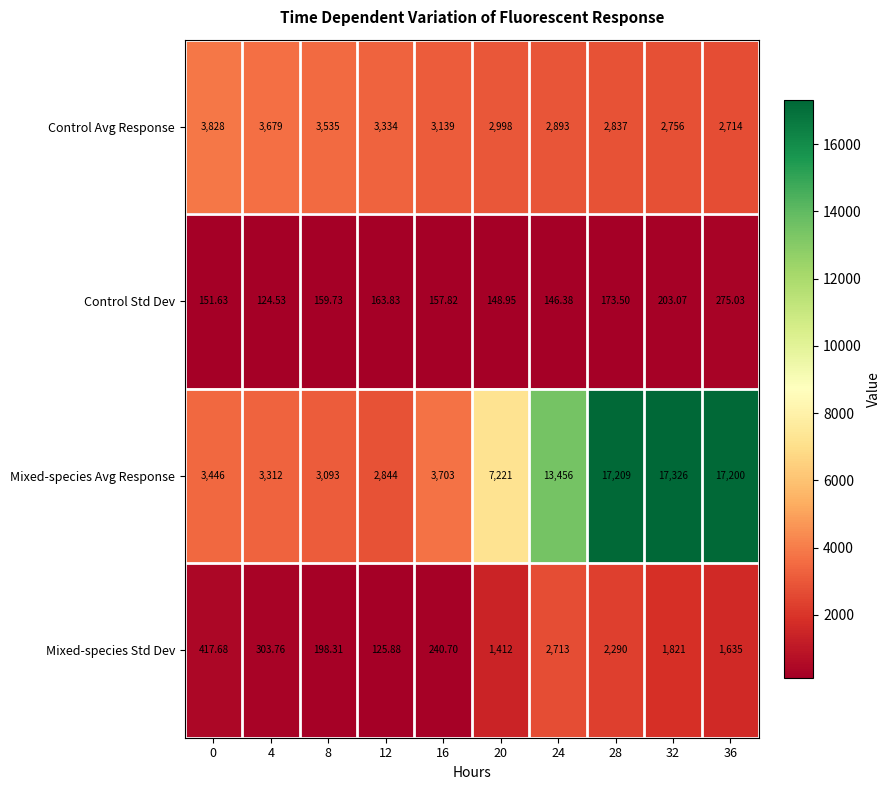

List the series in order of their peak value, lowest first.

Control Std Dev, Mixed-species Std Dev, Control Avg Response, Mixed-species Avg Response